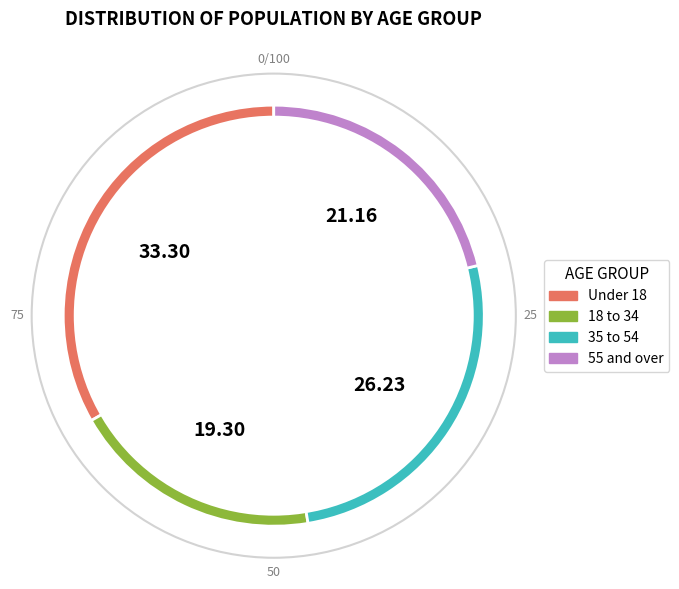

Is there any slice that represents more than half of the pie?

No